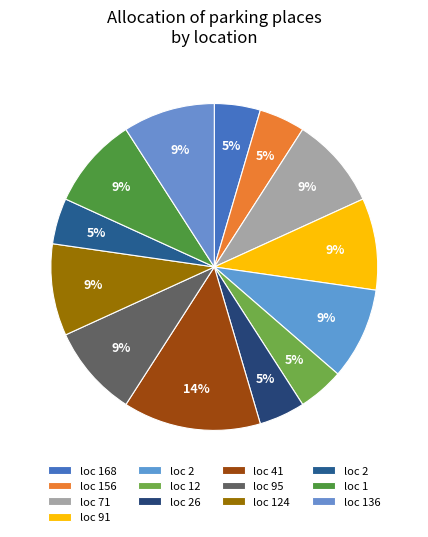

How many segments does this pie chart have?

13